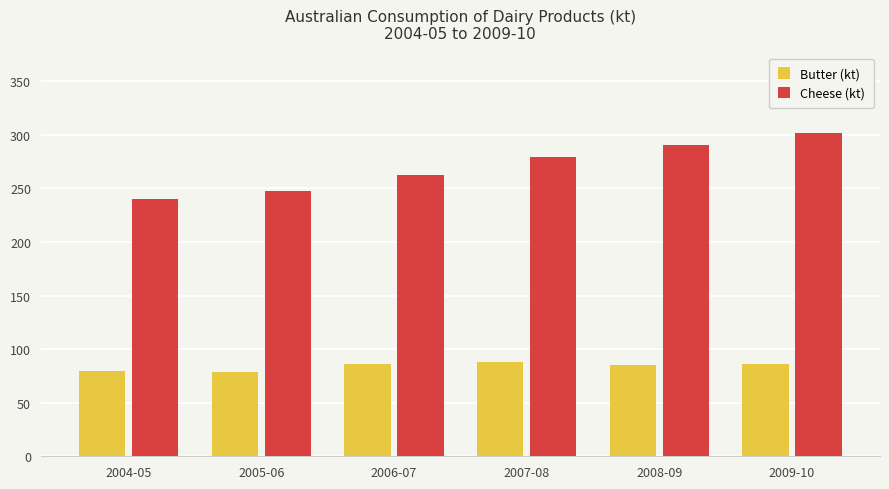

Where does the Cheese (kt) series first go above 279?

2007-08